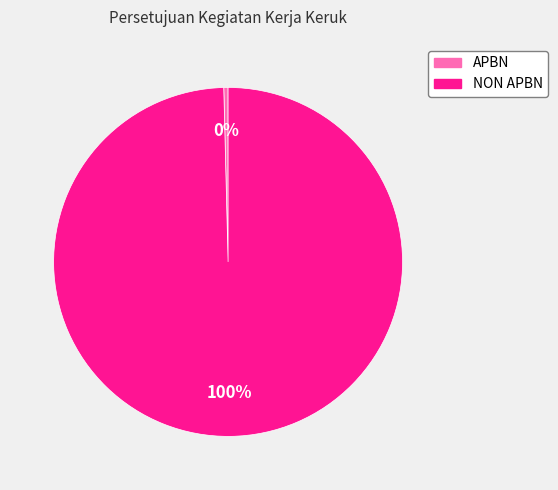

Between APBN and NON APBN, which is larger?

NON APBN